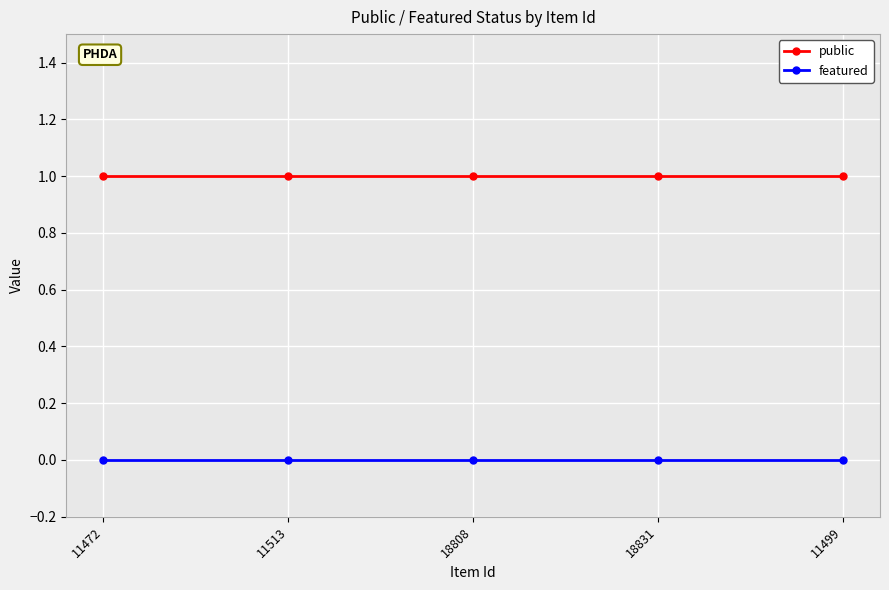

Is the value of public at 11499 greater than the value of featured at 18831?

Yes